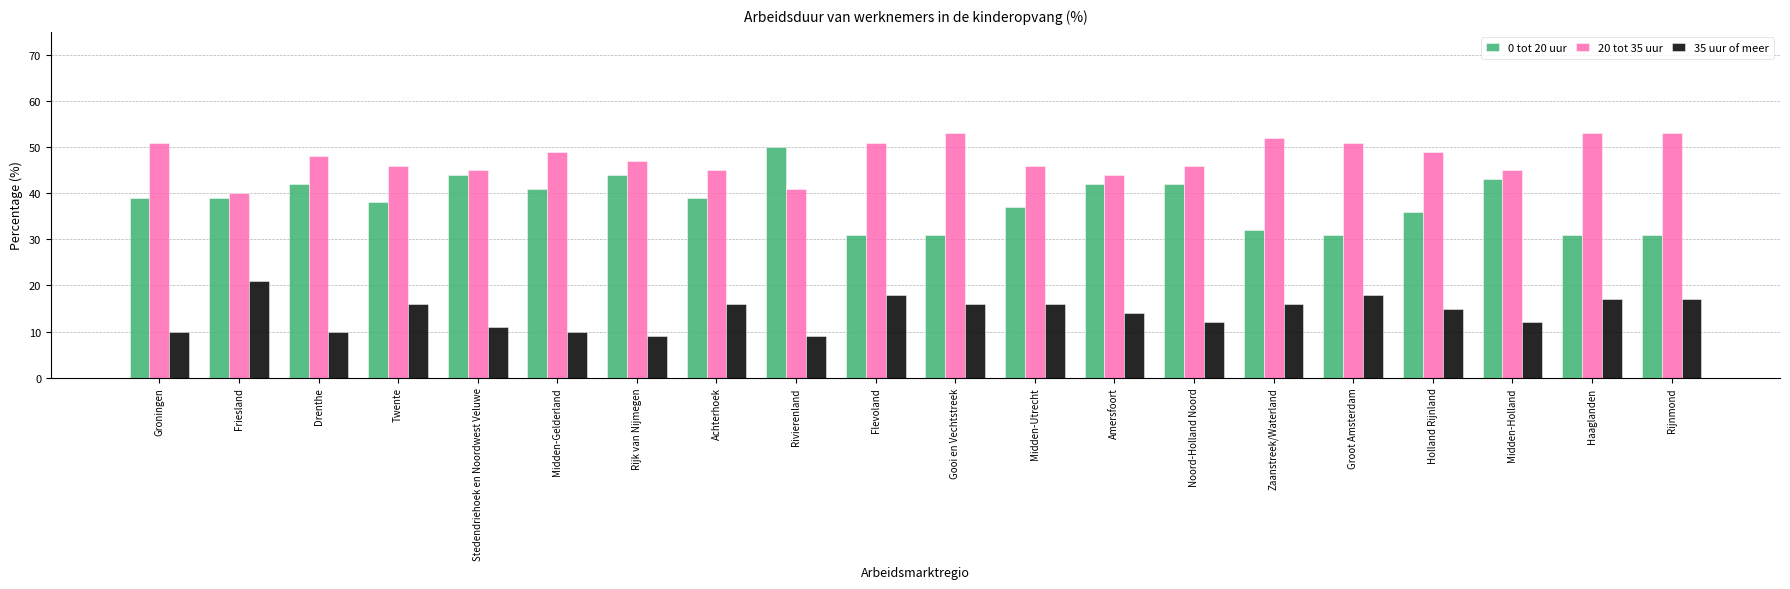

What are all the series names shown in the legend?

0 tot 20 uur, 20 tot 35 uur, 35 uur of meer